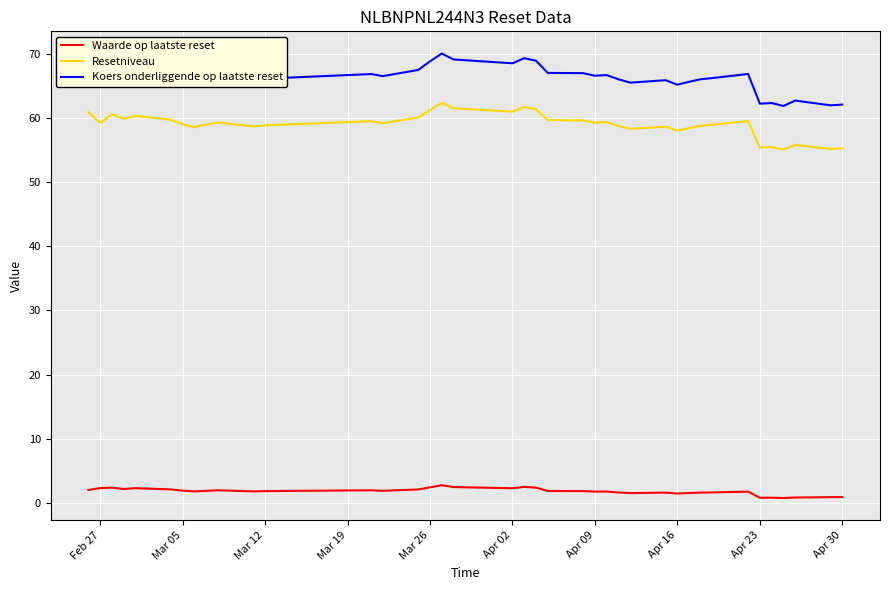

What is the greatest value displayed?

70.1